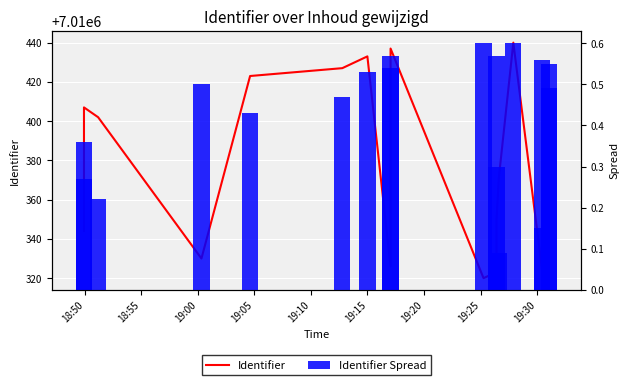

Is it true that Identifier equals 11337003.1 at 19:10?

False